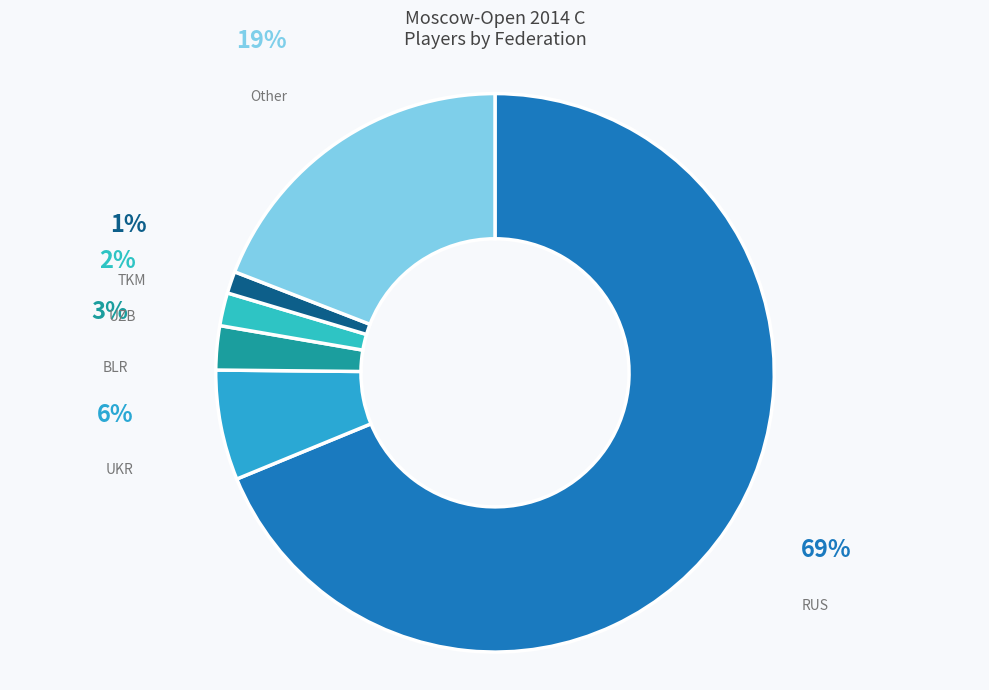

Approximately how many times larger is the value at UKR compared to UZB?

3.3